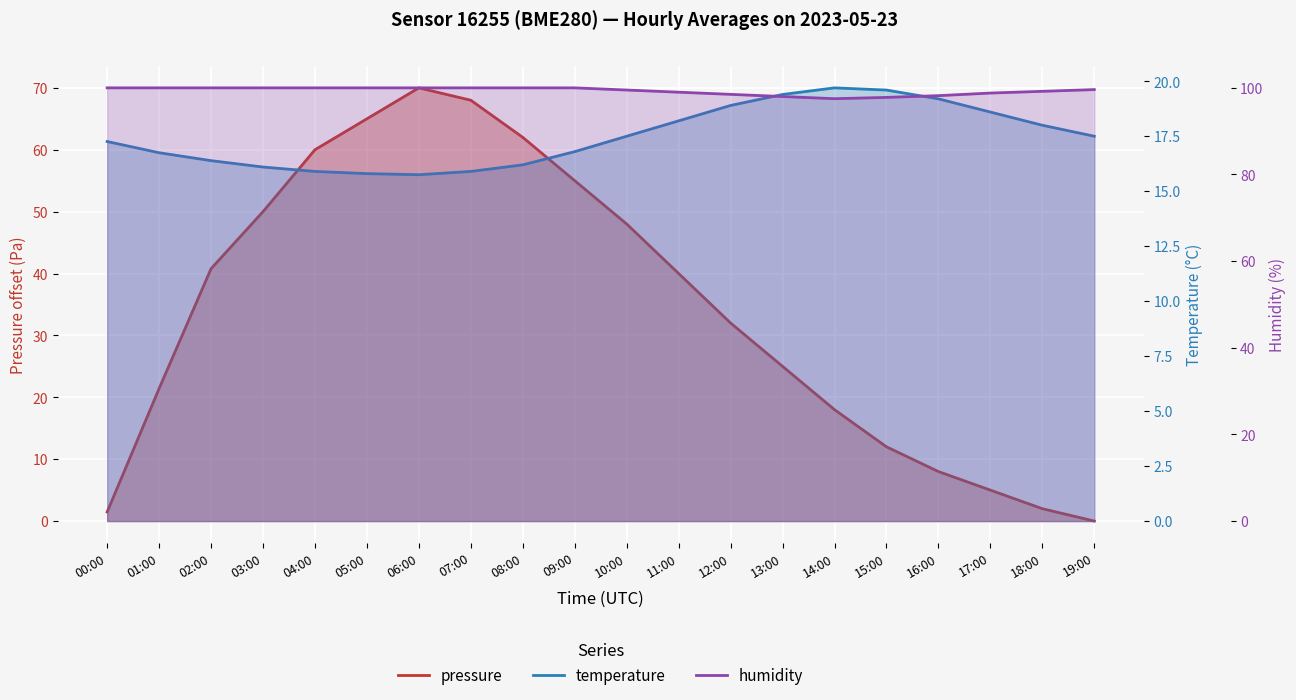

Where is the first local minimum for temperature?

06:00